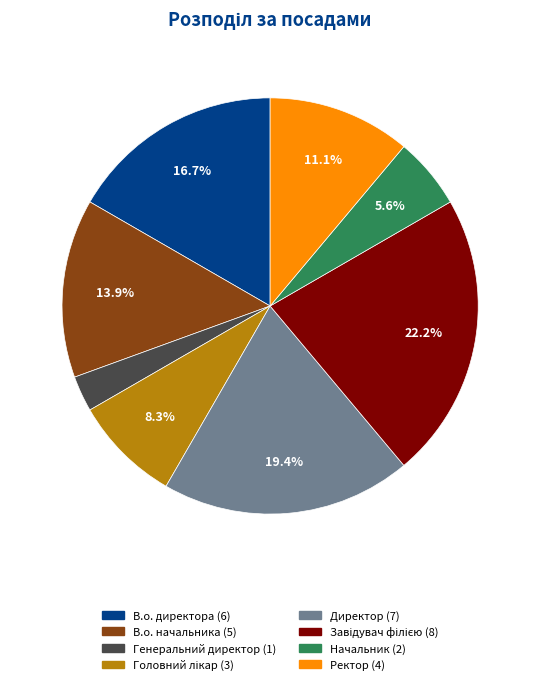

Is there any slice that represents more than half of the pie?

No